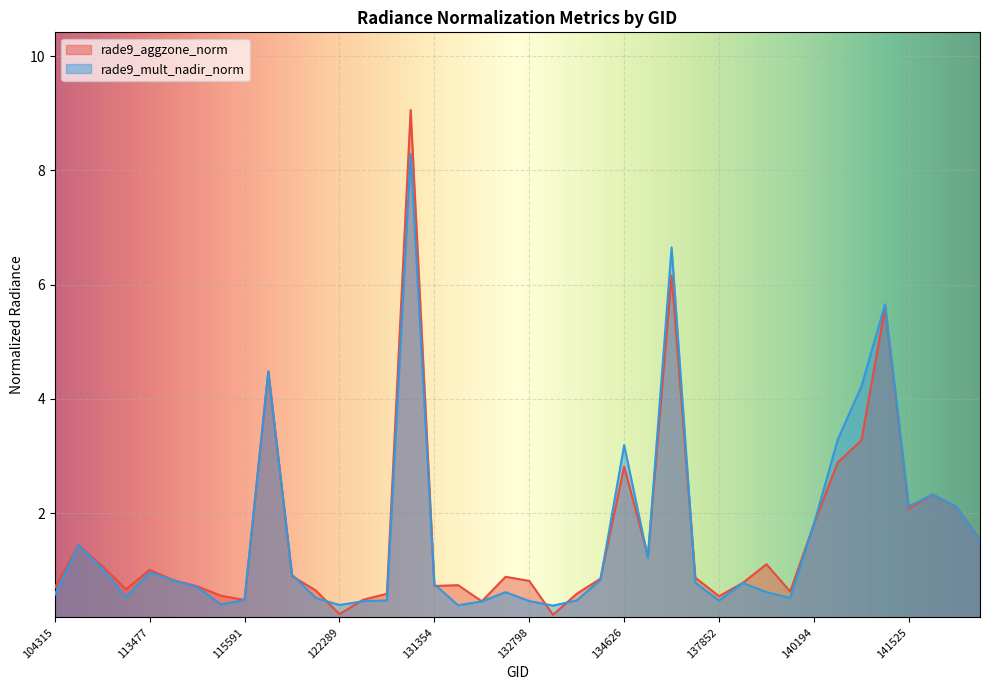

What is the value of the rade9_mult_nadir_norm point at the 33rd from the left?

1.8